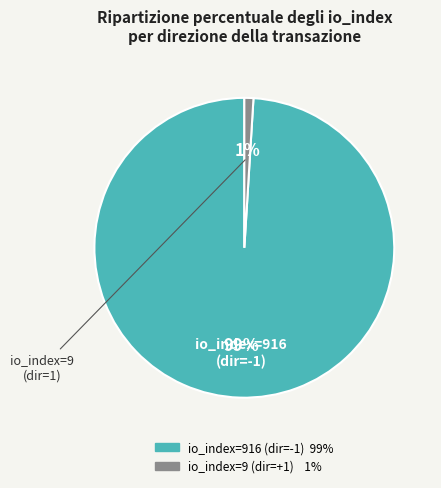

To the nearest percent, what is the difference between the largest and smallest slice percentages?

98%